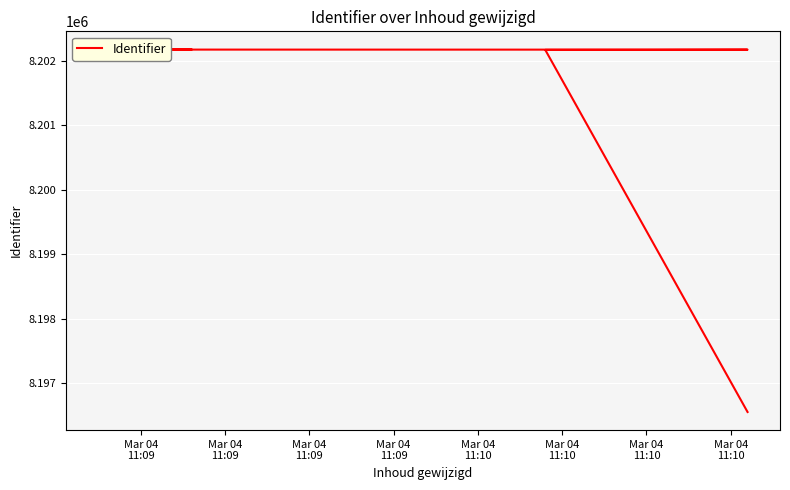

Where is the data nearest to the value 8199365?

Mar 04
11:09